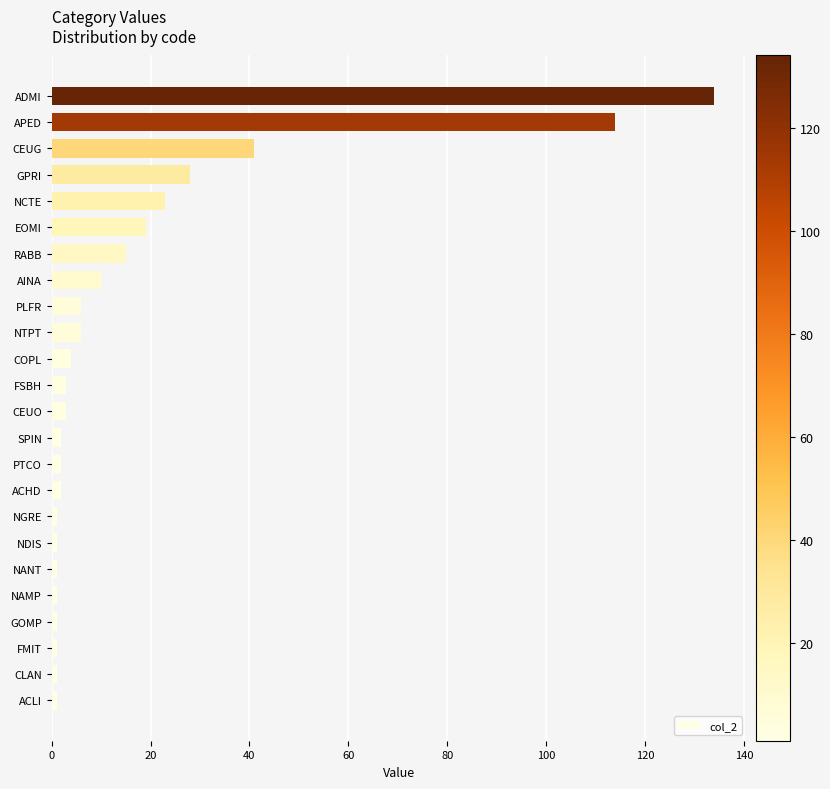

Reading bottom to top, transcribe all the data shown in this chart.

ACLI=1	CLAN=1	FMIT=1	GOMP=1	NAMP=1	NANT=1	NDIS=1	NGRE=1	ACHD=2	PTCO=2	SPIN=2	CEUO=3	FSBH=3	COPL=4	NTPT=6	PLFR=6	AINA=10	RABB=15	EOMI=19	NCTE=23	GPRI=28	CEUG=41	APED=114	ADMI=134